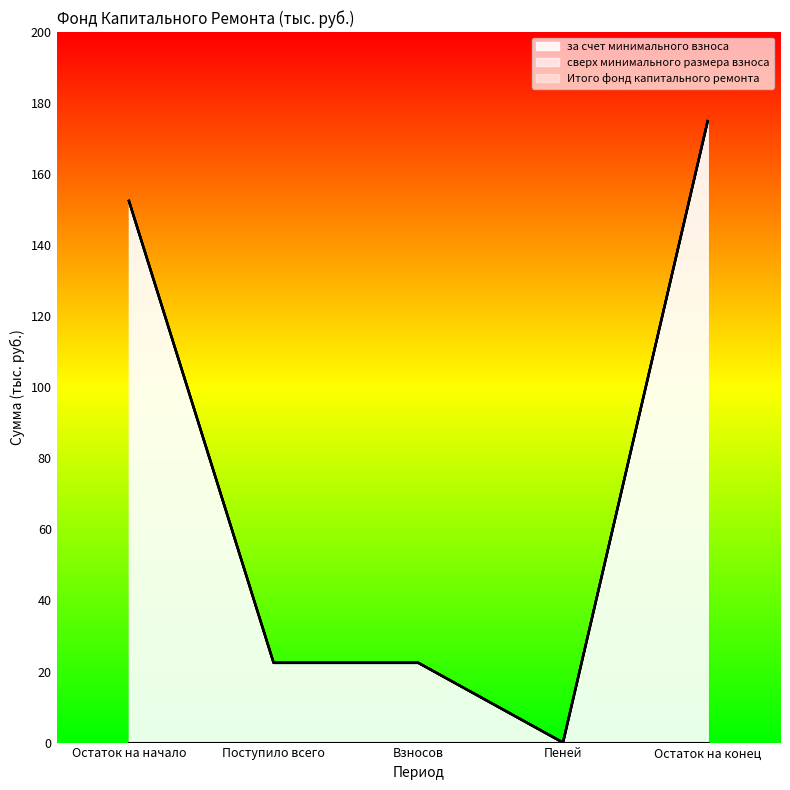

Reading right to left, what are all the values shown in this chart?

за счет минимального взноса: 174.9	0.0	22.5	22.5	152.5
Итого фонд капитального ремонта: 174.9	0.0	22.5	22.5	152.5